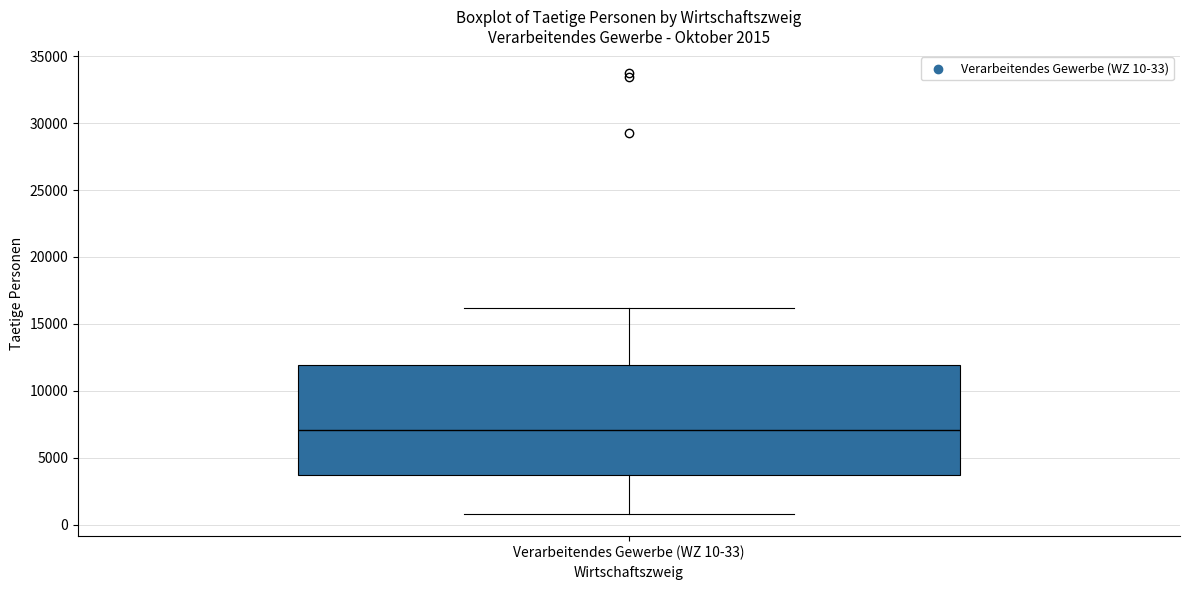

Where is the lower edge of the box for Verarbeitendes Gewerbe (WZ 10-33) on the y-axis? The values are not printed on the chart, so give them approximately, as read against the axis.

3500